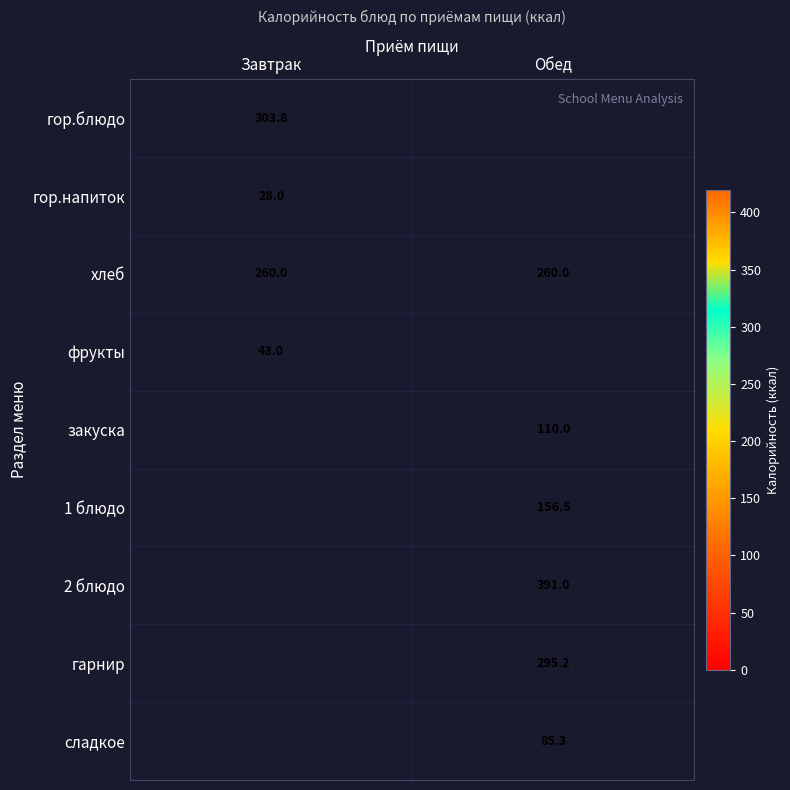

Is the value of сладкое at Обед greater than the value of гарнир at Обед?

No